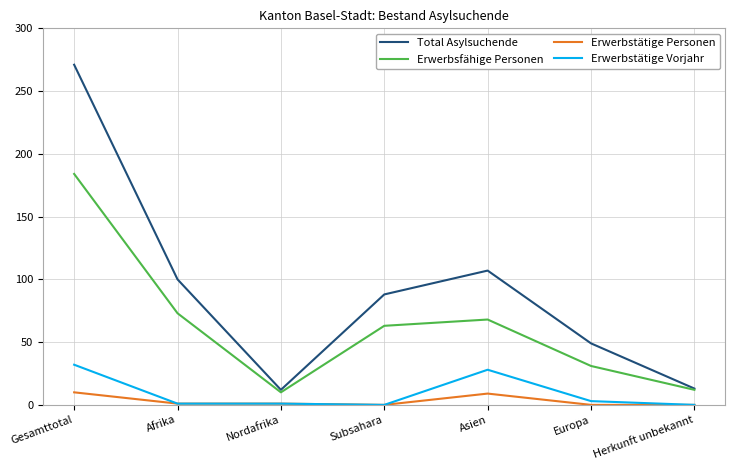

At how many categories does at least one series exceed 269?

1